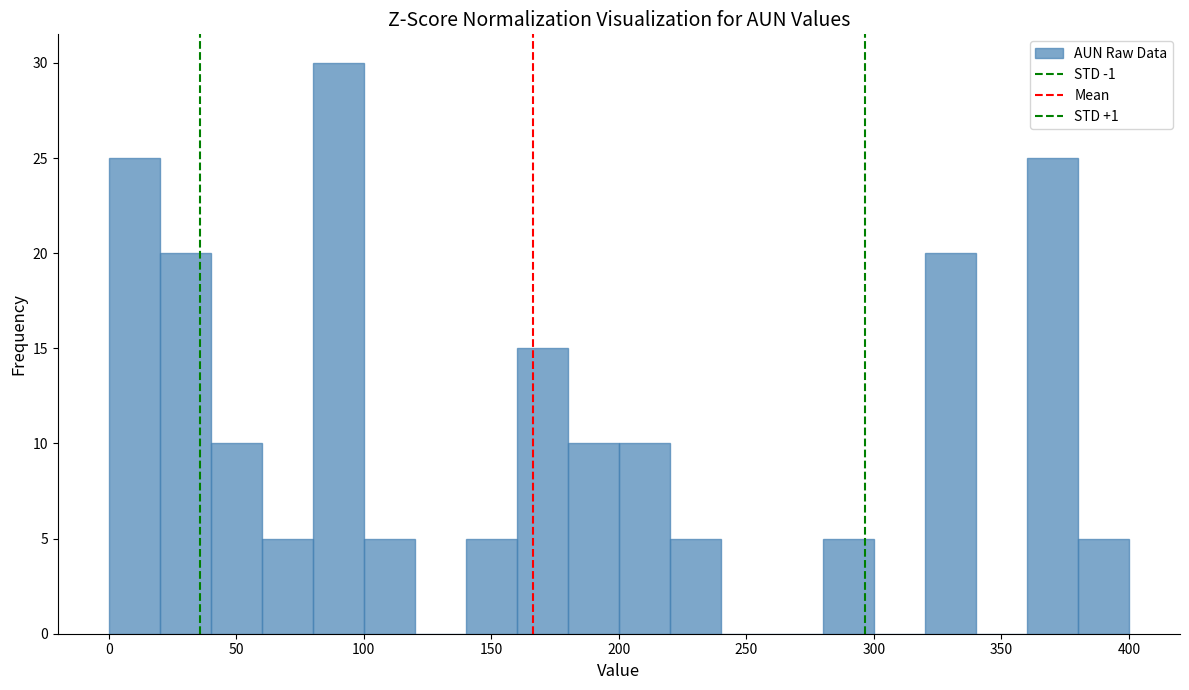

What is the height of the bar covering 80 to 100 on the x-axis? The values are not printed on the chart, so give them approximately, as read against the axis.

30